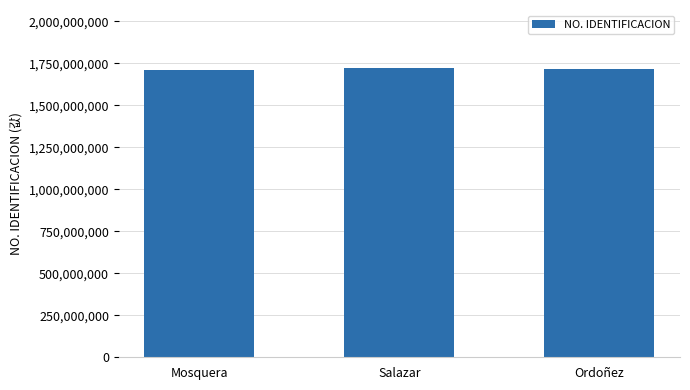

What is the average value?

1718117712